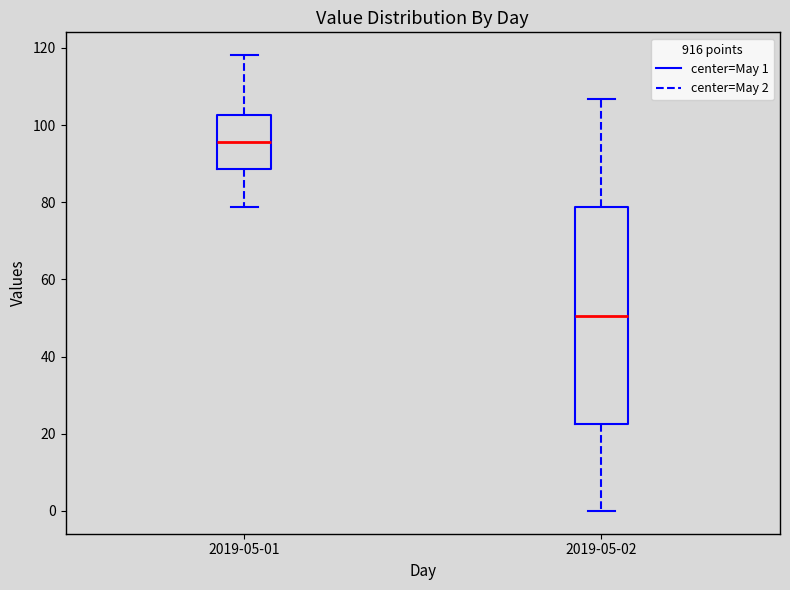

Where is the lower edge of the box for 2019-05-02 on the y-axis? The values are not printed on the chart, so give them approximately, as read against the axis.

22